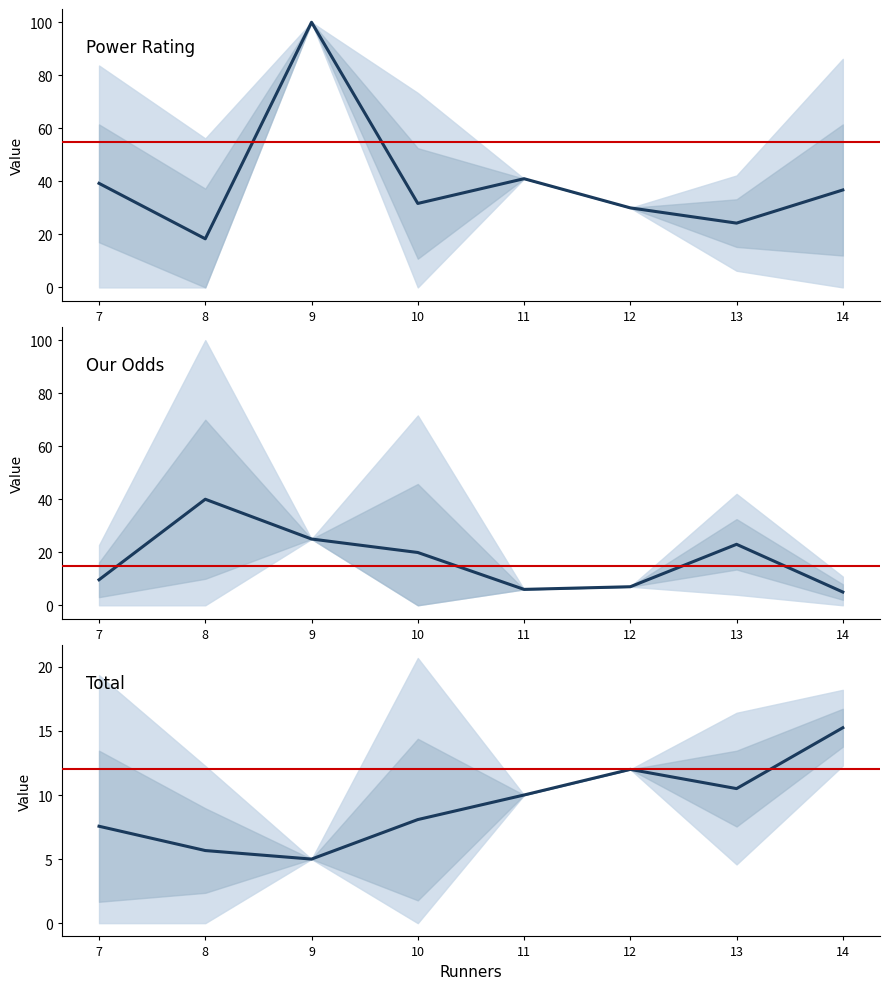

How many data points does each series have?

8